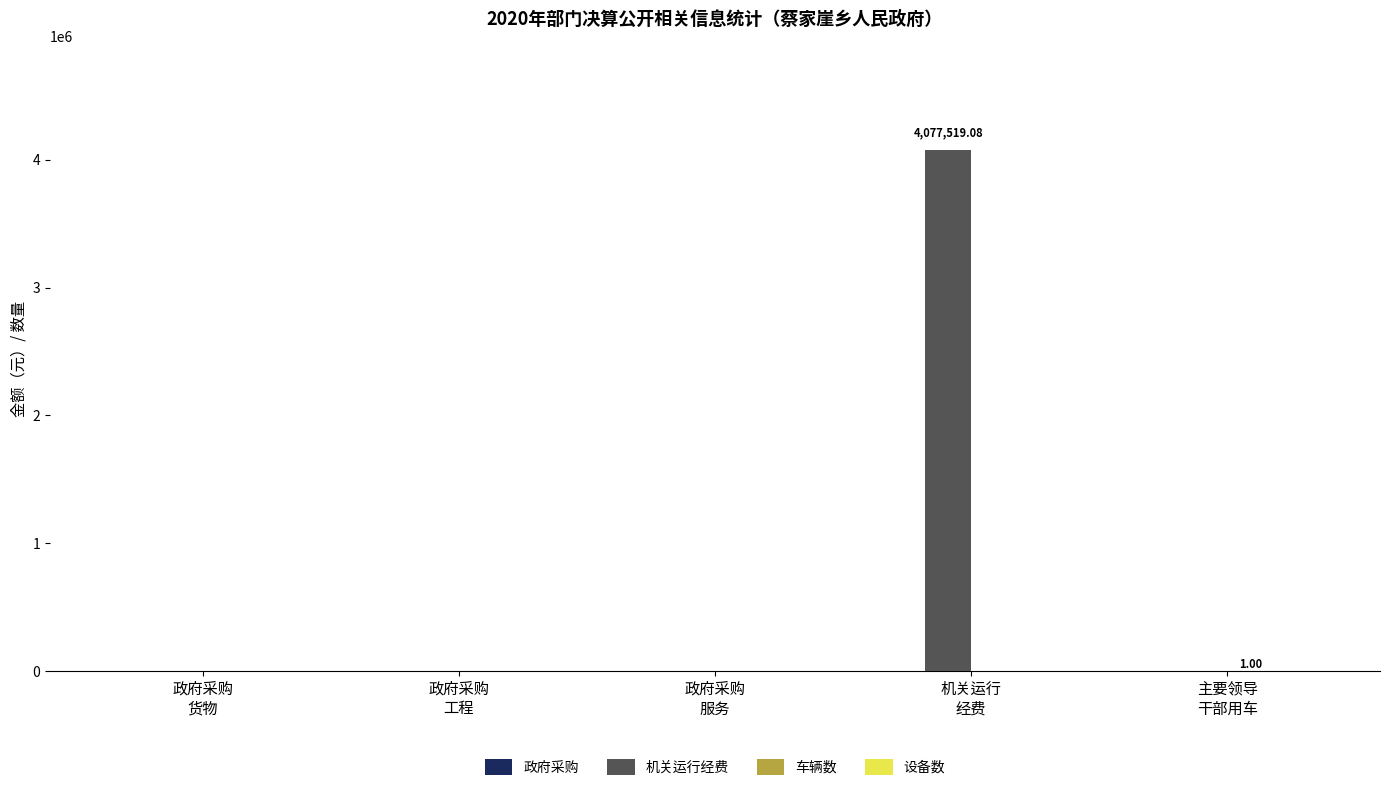

Are the bars grouped side by side (vs. stacked)?

Yes